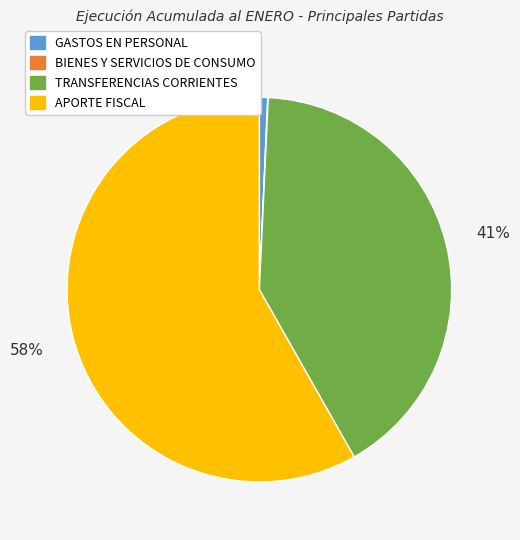

Between TRANSFERENCIAS CORRIENTES and APORTE FISCAL, which is larger?

APORTE FISCAL